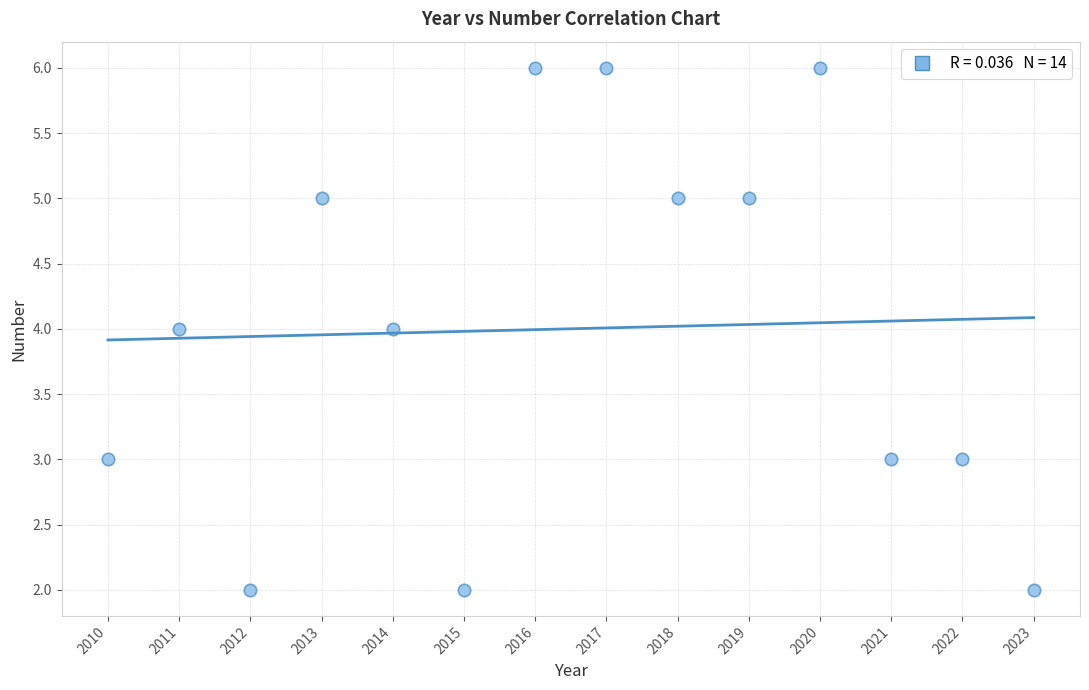

What is the range of X values (max minus min)?

13